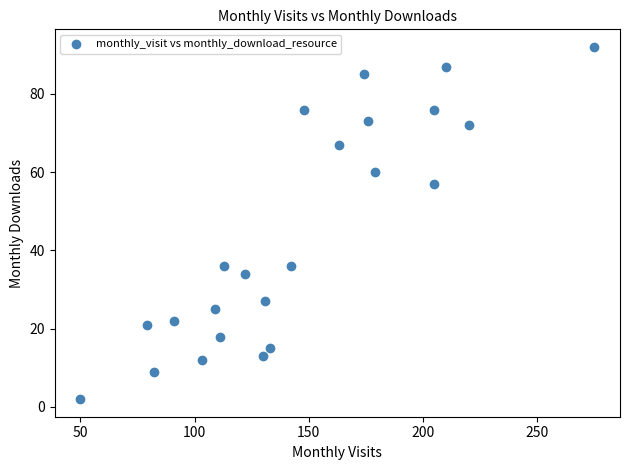

What Y value in the scatter plot is closest to 47?

57